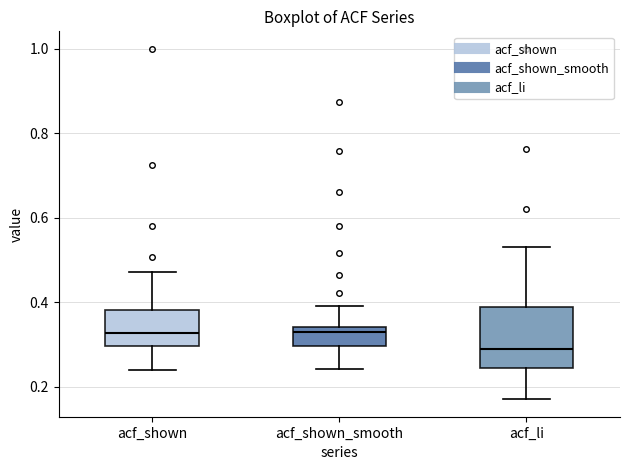

Reading left to right, transcribe this box plot: for each box, give where its median line is, the range the box spans, and where its two whiskers end, as read against the y-axis. The values are not printed on the chart, so give them approximately, as read against the axis.

acf_shown: median 0.32, box 0.30 to 0.38, whiskers 0.24 to 0.48
acf_shown_smooth: median 0.34 (just below the box's upper edge), box 0.30 to 0.34, whiskers 0.24 to 0.40
acf_li: median 0.30, box 0.24 to 0.38, whiskers 0.18 to 0.54